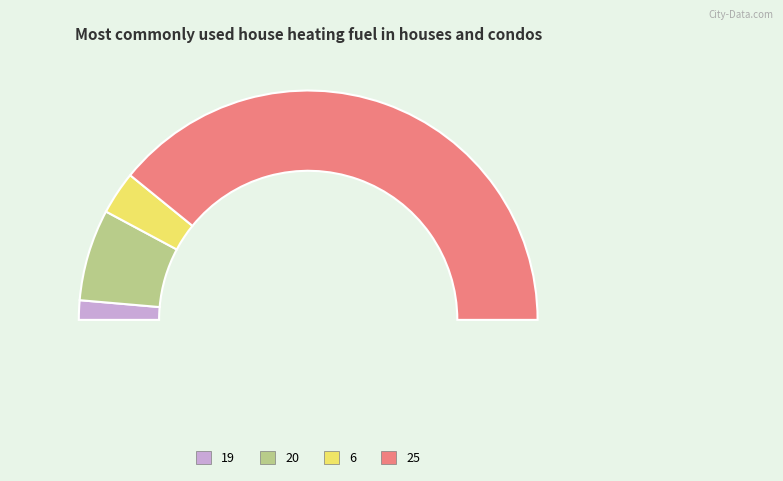

Is there a majority slice in this chart?

Yes